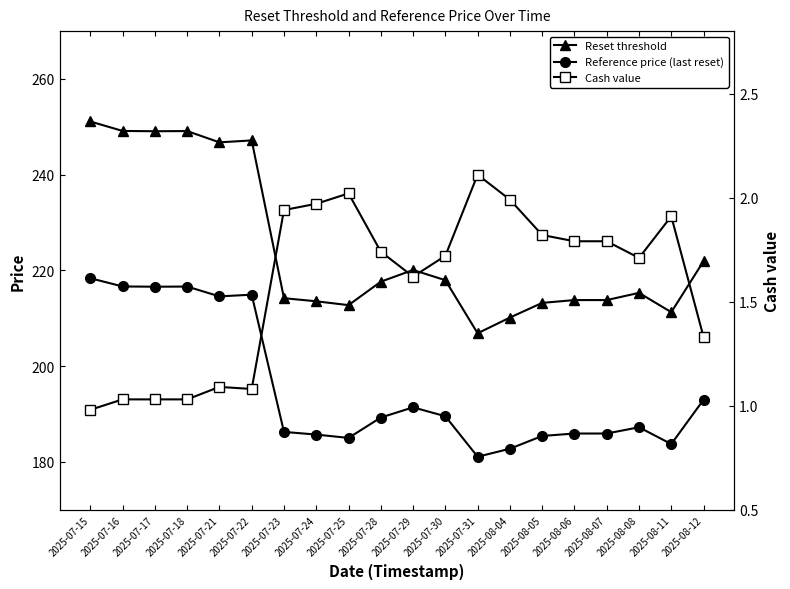

At which category is the sum across all series the highest?

2025-07-15